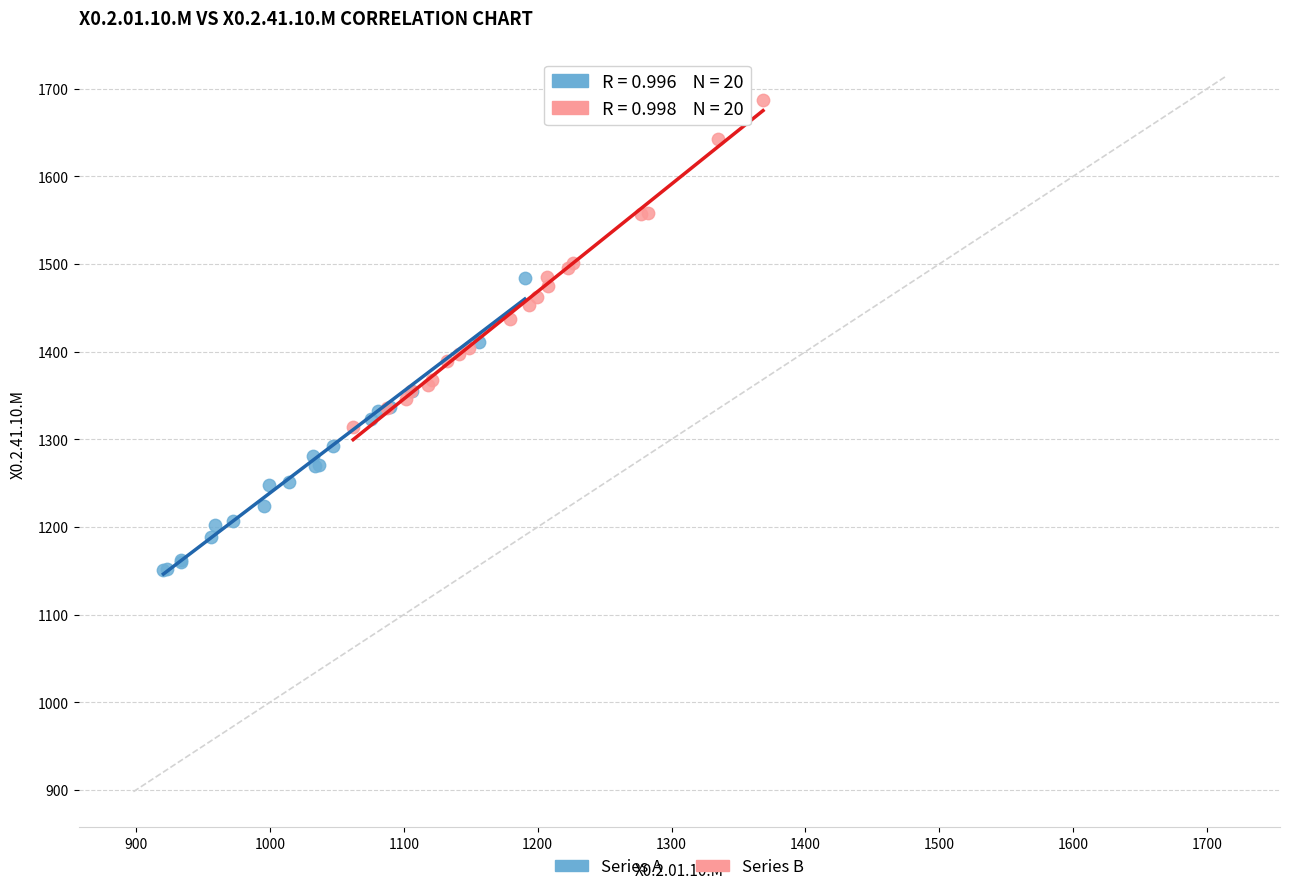

Which series reaches the maximum Y coordinate?

Series B